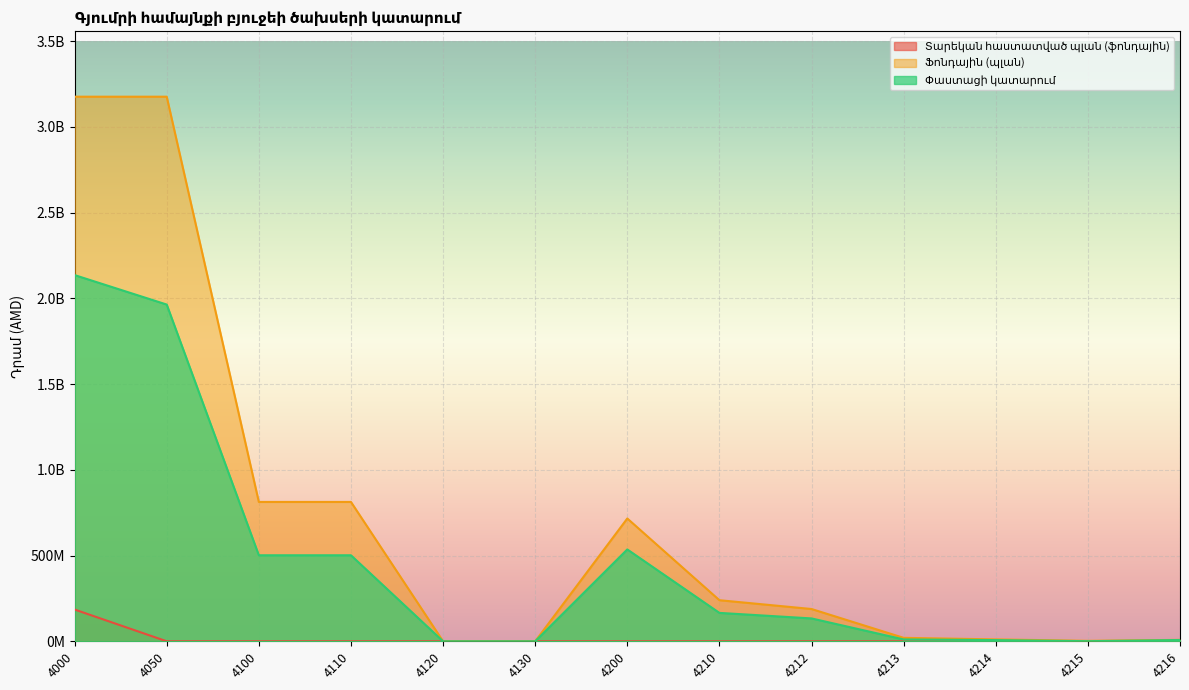

In Ֆոնդային (պլան), how many points are higher than both neighbors (excluding endpoints)?

1